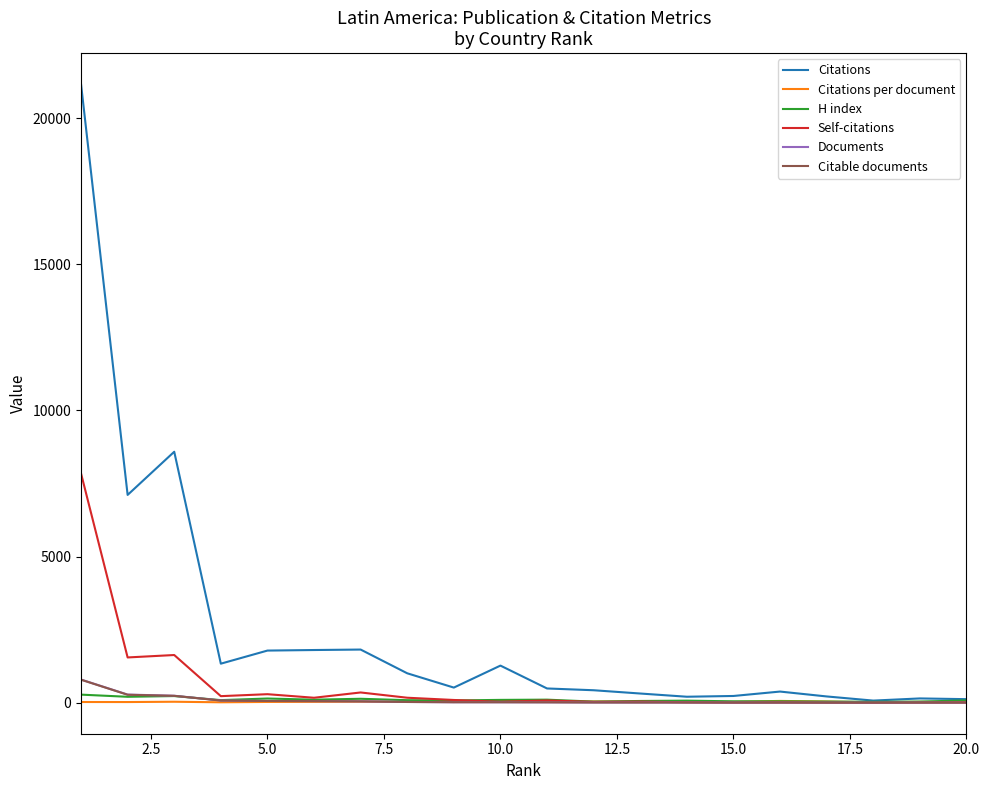

Which series has the largest total across all categories?

Citations